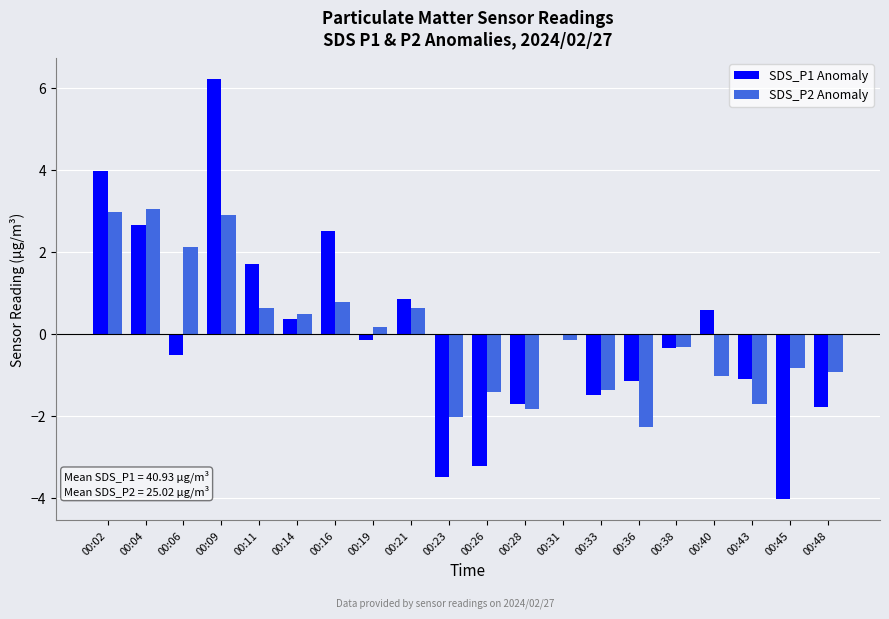

What is the sum of the SDS_P1 Anomaly values at 00:16 and 00:11?

4.2